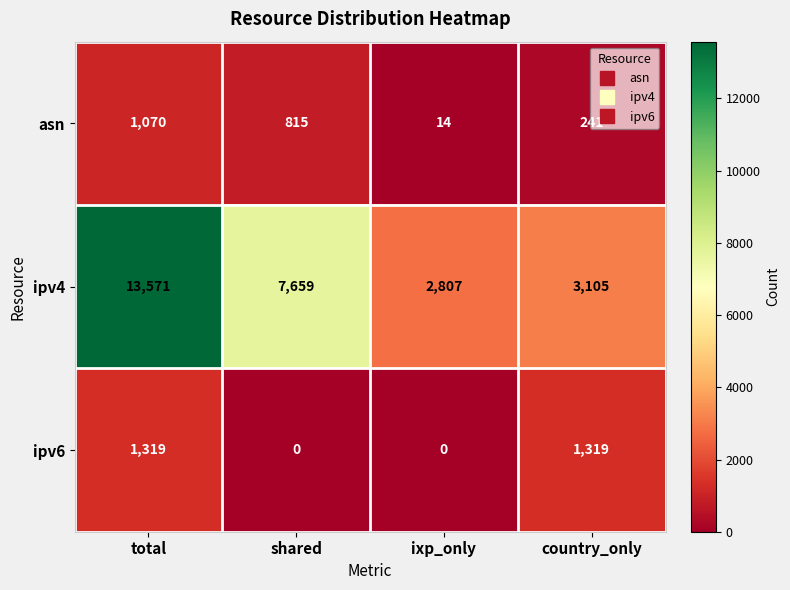

Rank the series at shared from lowest to highest value.

ipv6, asn, ipv4